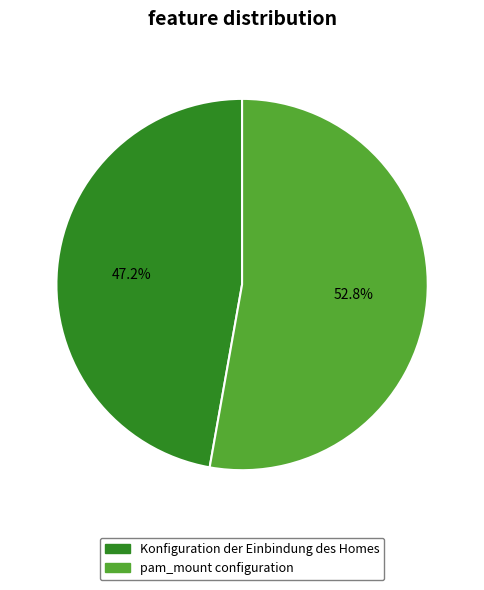

What is the total percentage of Konfiguration der Einbindung des Homes and pam_mount configuration?

100.0%